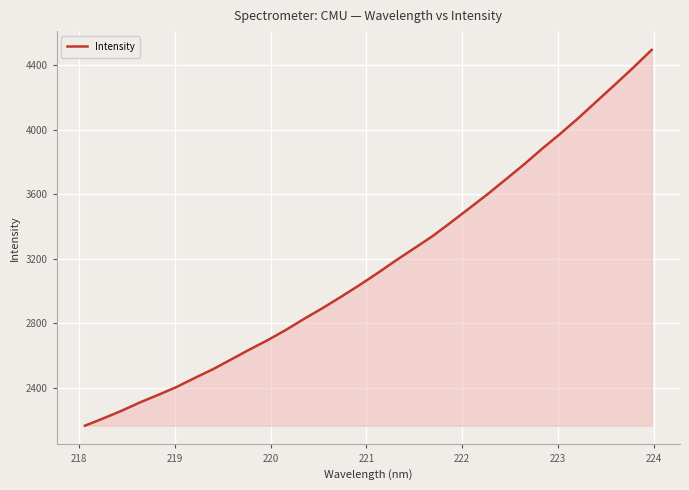

What is the smallest value displayed?

2163.5